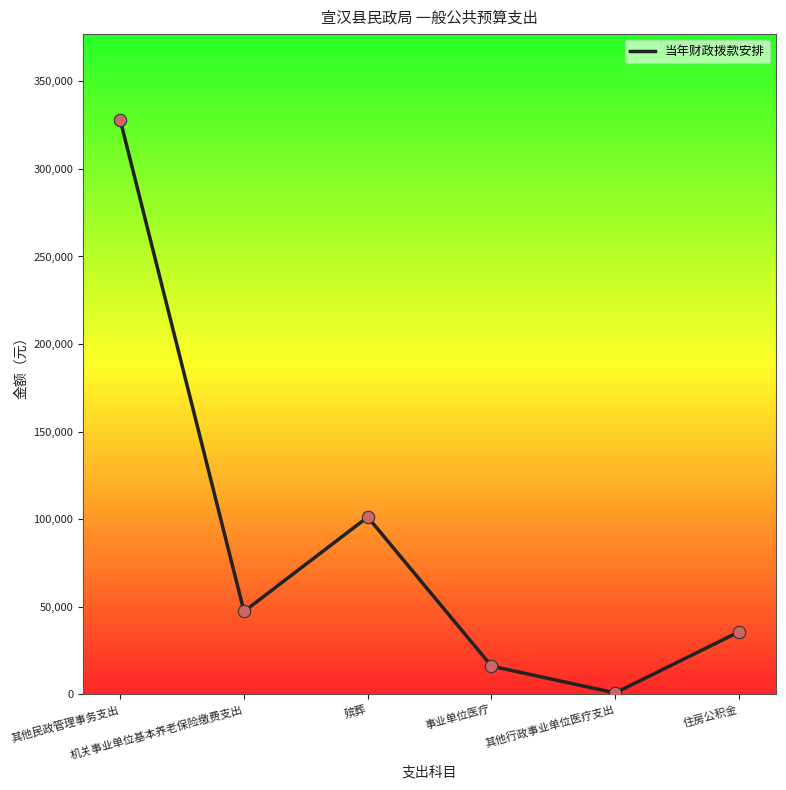

What is the ratio of the value at 事业单位医疗 to the value at 机关事业单位基本养老保险缴费支出?

0.3